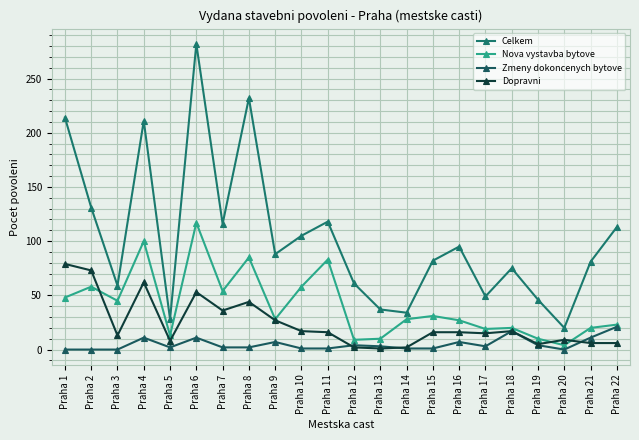

What is the total value across all series at Praha 4?

384